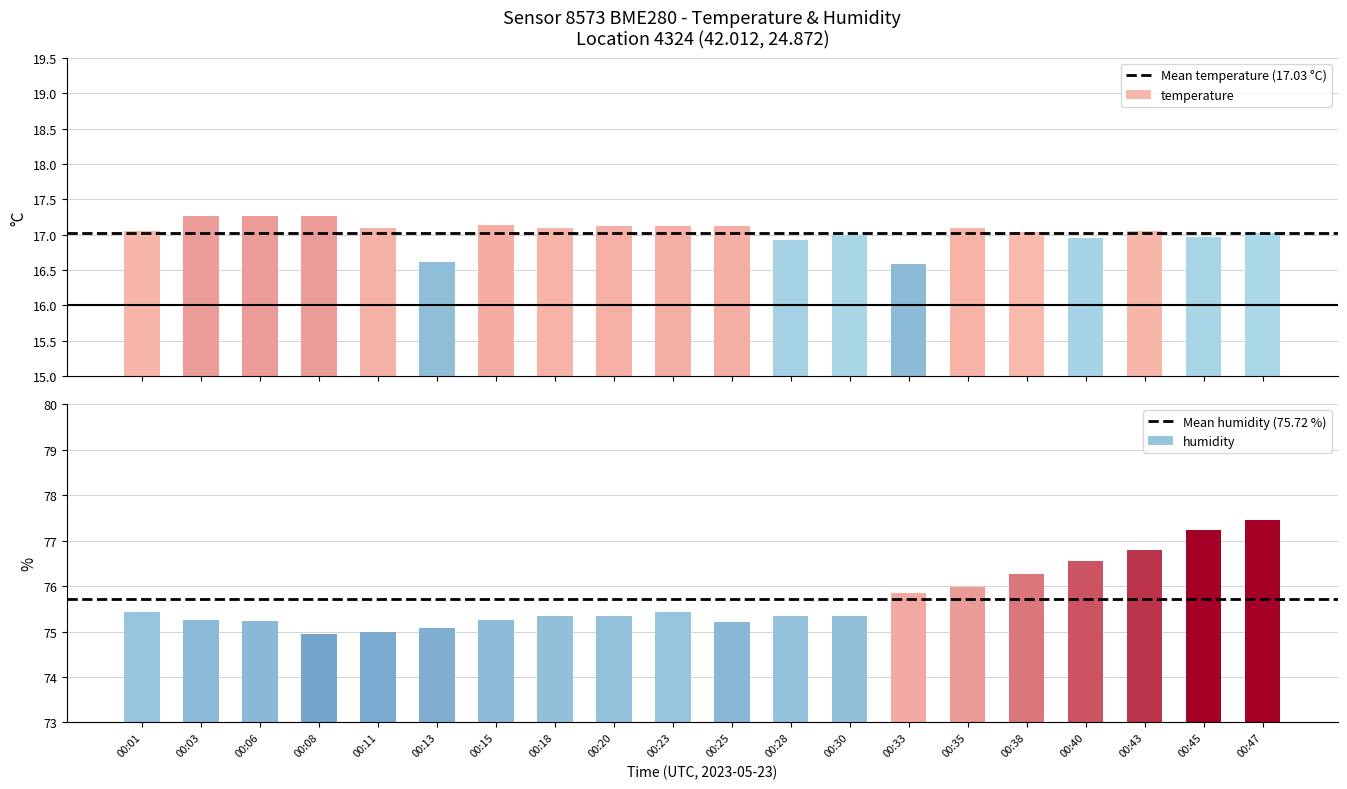

At which category is the sum across all series the highest?

00:01